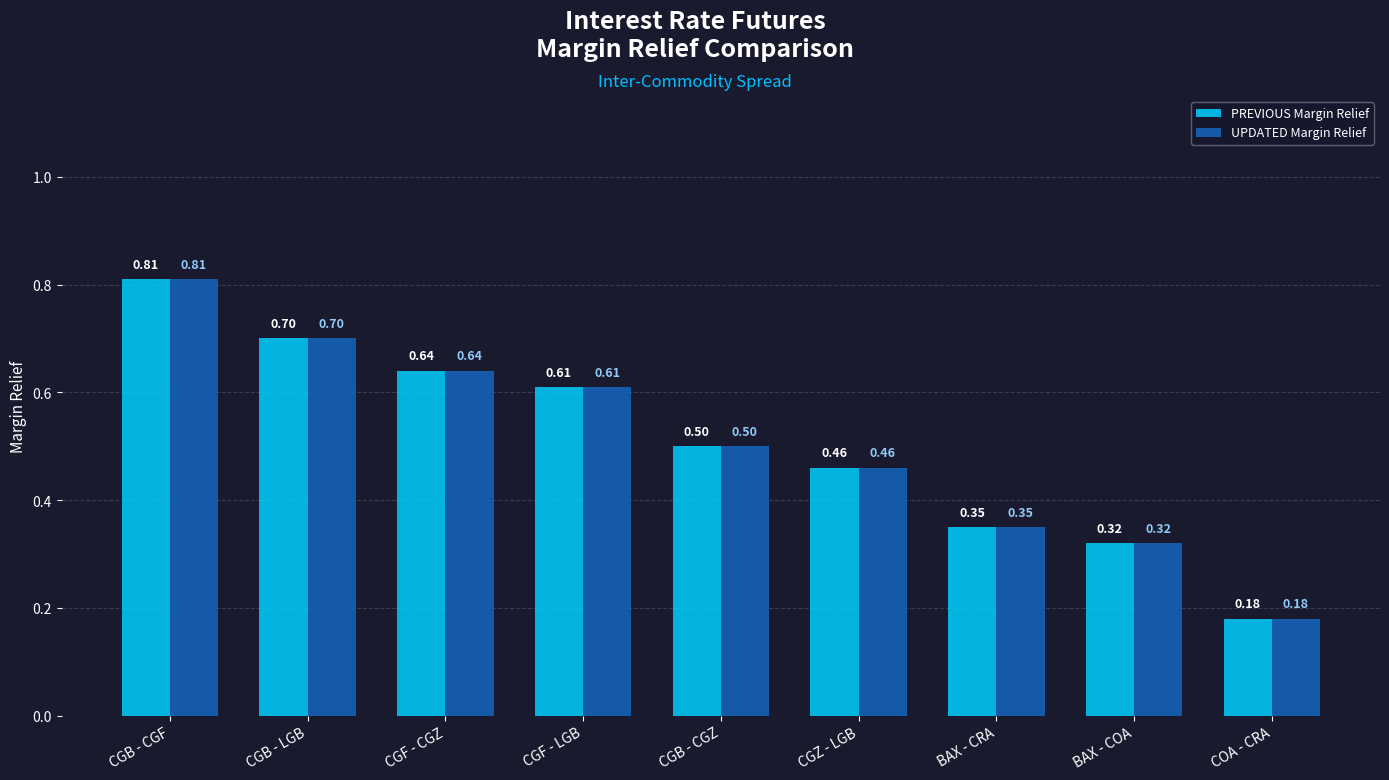

At which category is the sum across all series the highest?

CGB - CGF